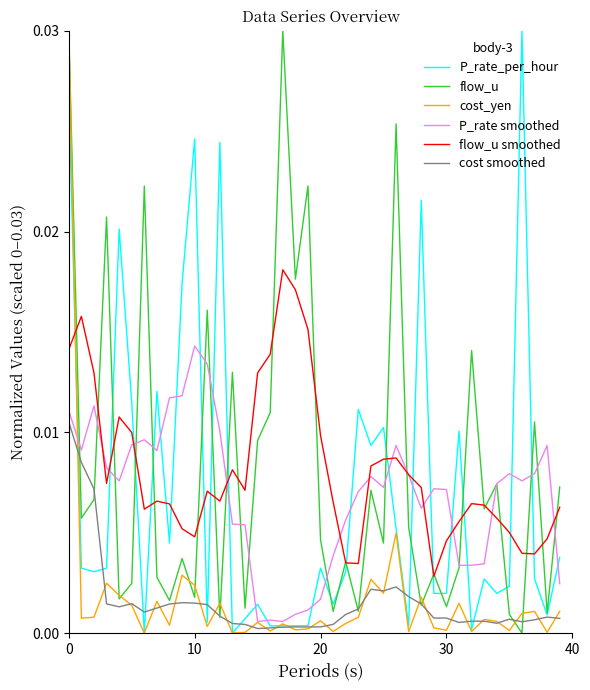

True or false: cost_yen and P_rate smoothed intersect in this chart.

True